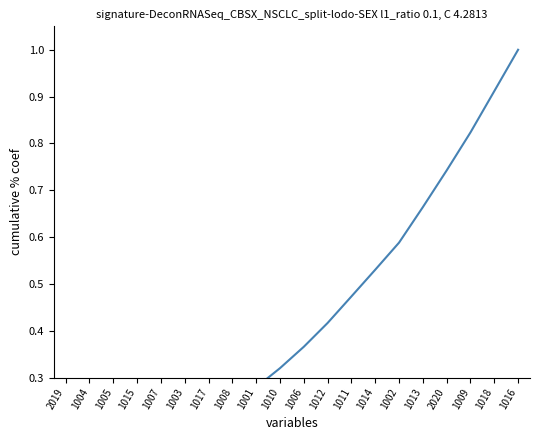

Reading right to left, what are all the values shown in this chart?

1016=1.0	1018=0.9	1009=0.8	2020=0.7	1013=0.7	1002=0.6	1014=0.5	1011=0.5	1012=0.4	1006=0.4	1010=0.3	1001=0.3	1008=0.2	1017=0.2	1003=0.2	1007=0.1	1015=0.1	1005=0.1	1004=0.0	2019=0.0